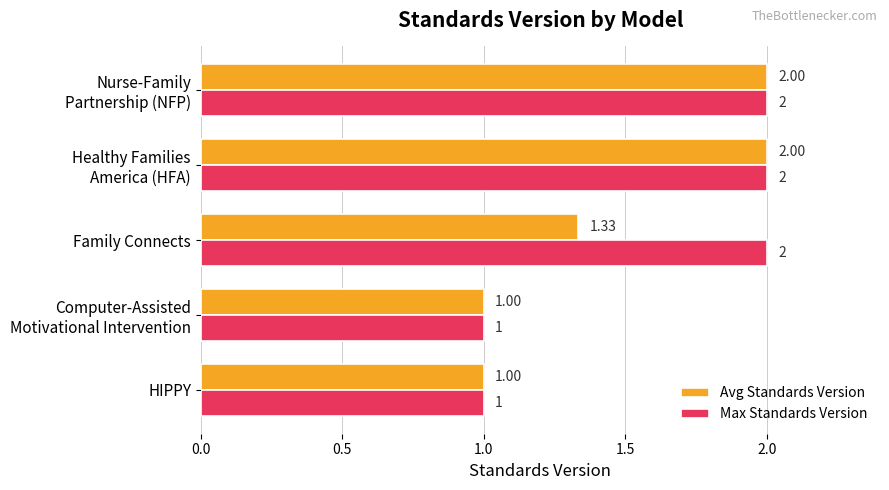

What is the difference between the second highest and second lowest values in the Avg Standards Version series?

1.0